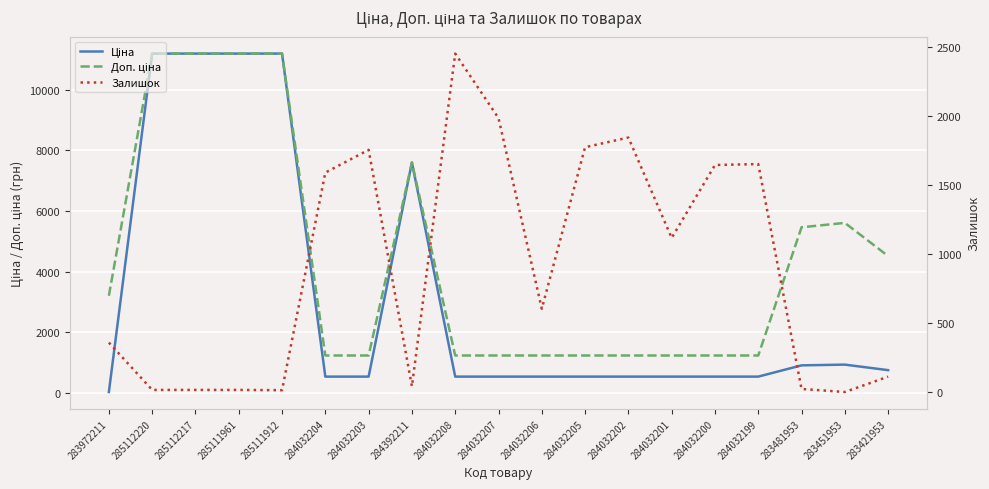

How many data points in Ціна are less than 539?

1